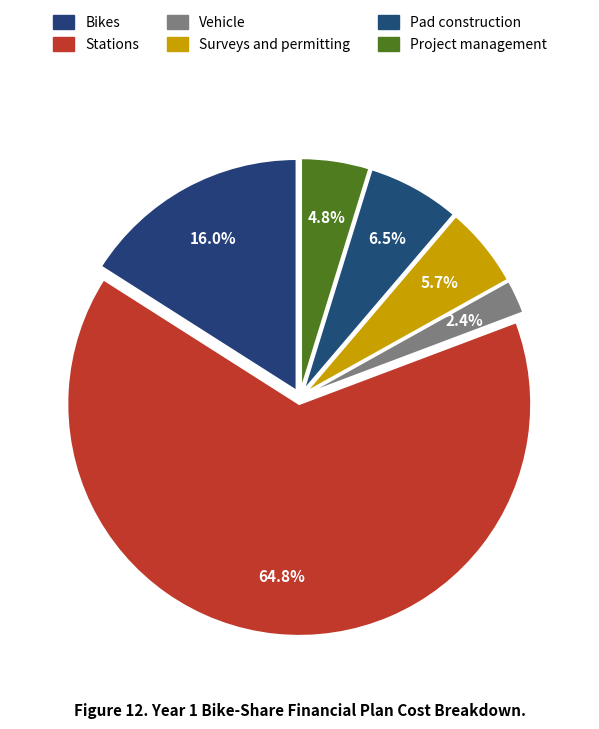

How many segments does this pie chart have?

6